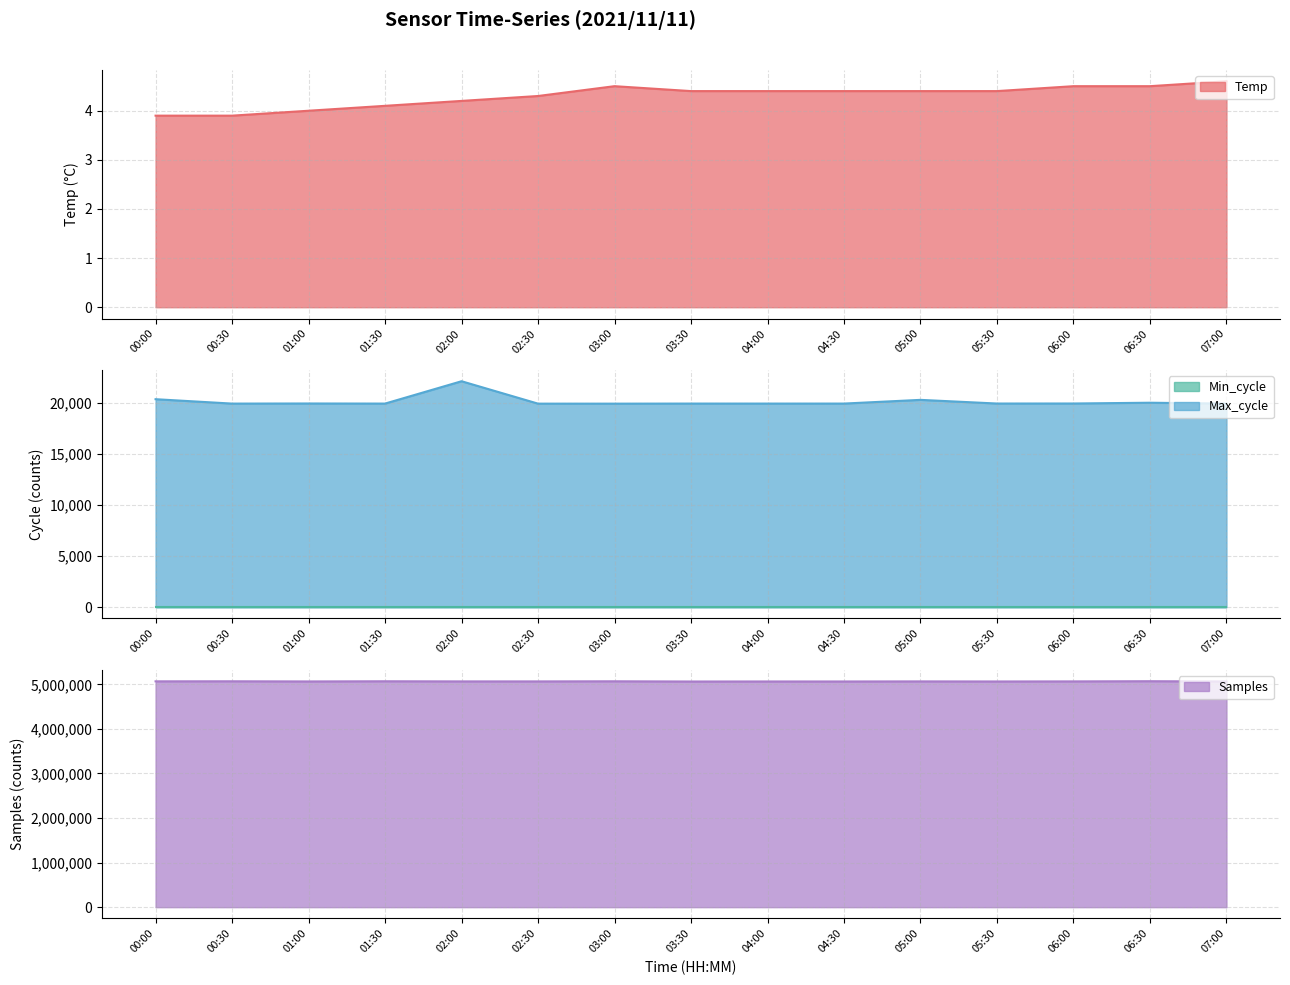

What is the highest value of the Temp series?

4.6